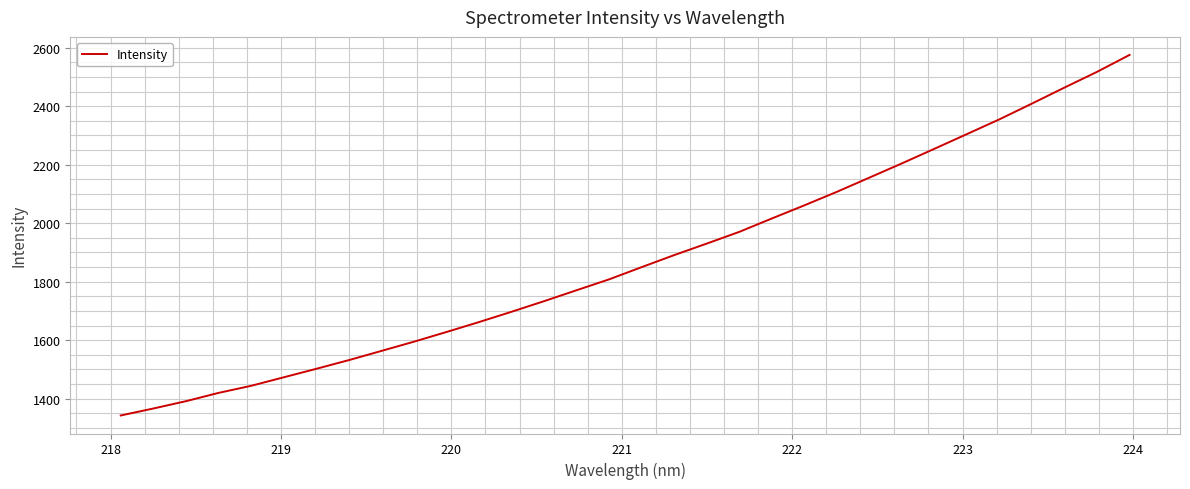

What is the difference between the maximum and minimum values?

1233.0